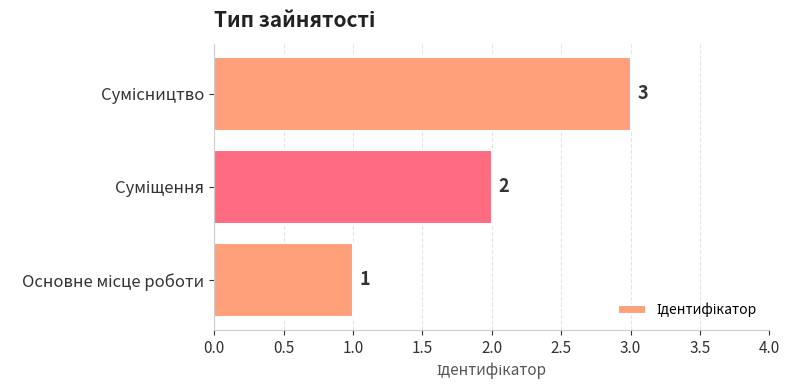

Count the values in the range 1 to 3.

3